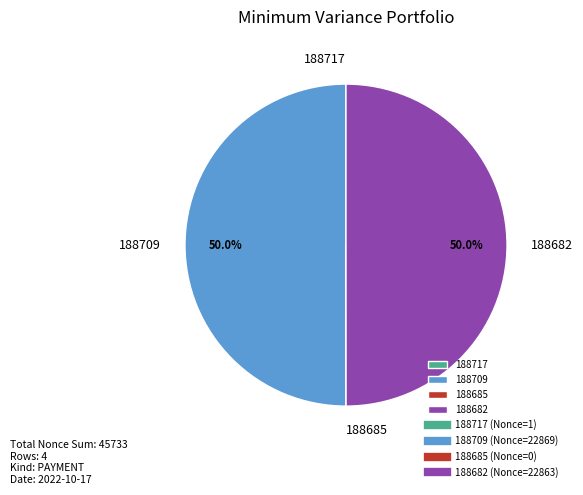

Is the sum of 188682 and 188709 greater than half?

Yes